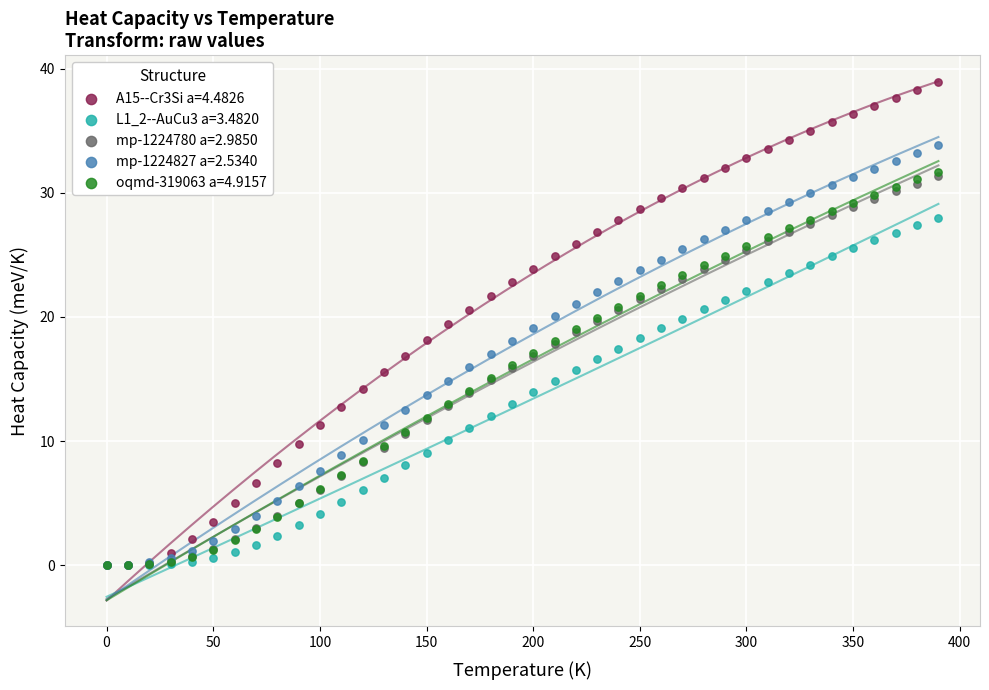

What are all the series names shown in the legend?

A15--Cr3Si a=4.4826, L1_2--AuCu3 a=3.4820, mp-1224780 a=2.9850, mp-1224827 a=2.5340, oqmd-319063 a=4.9157